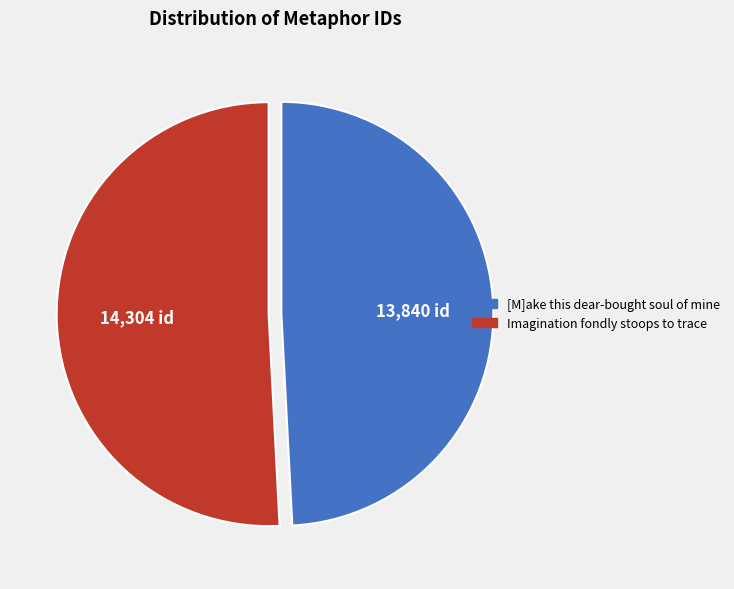

Which category has the smallest portion of the pie?

[M]ake this dear-bought soul of mine